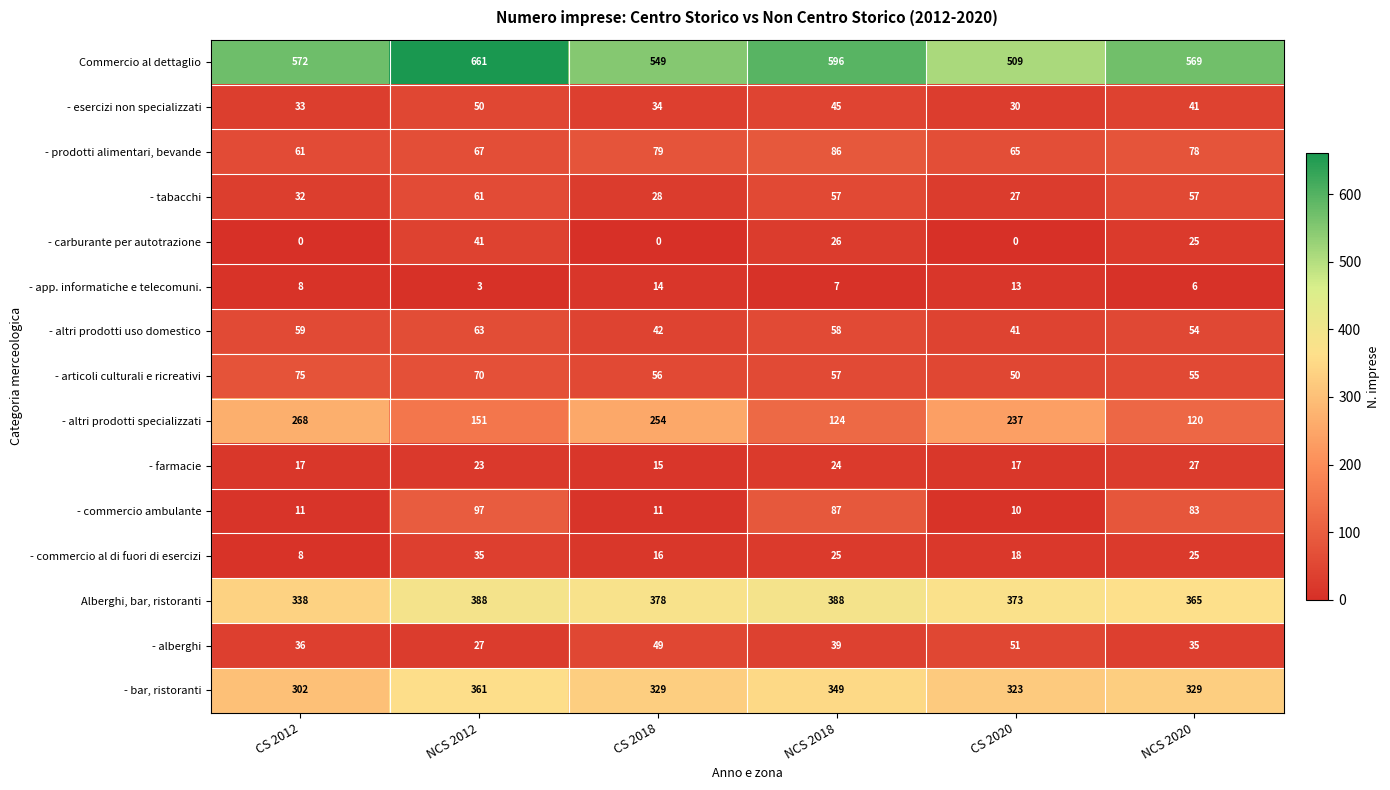

At which category is the sum across all series the highest?

NCS 2012